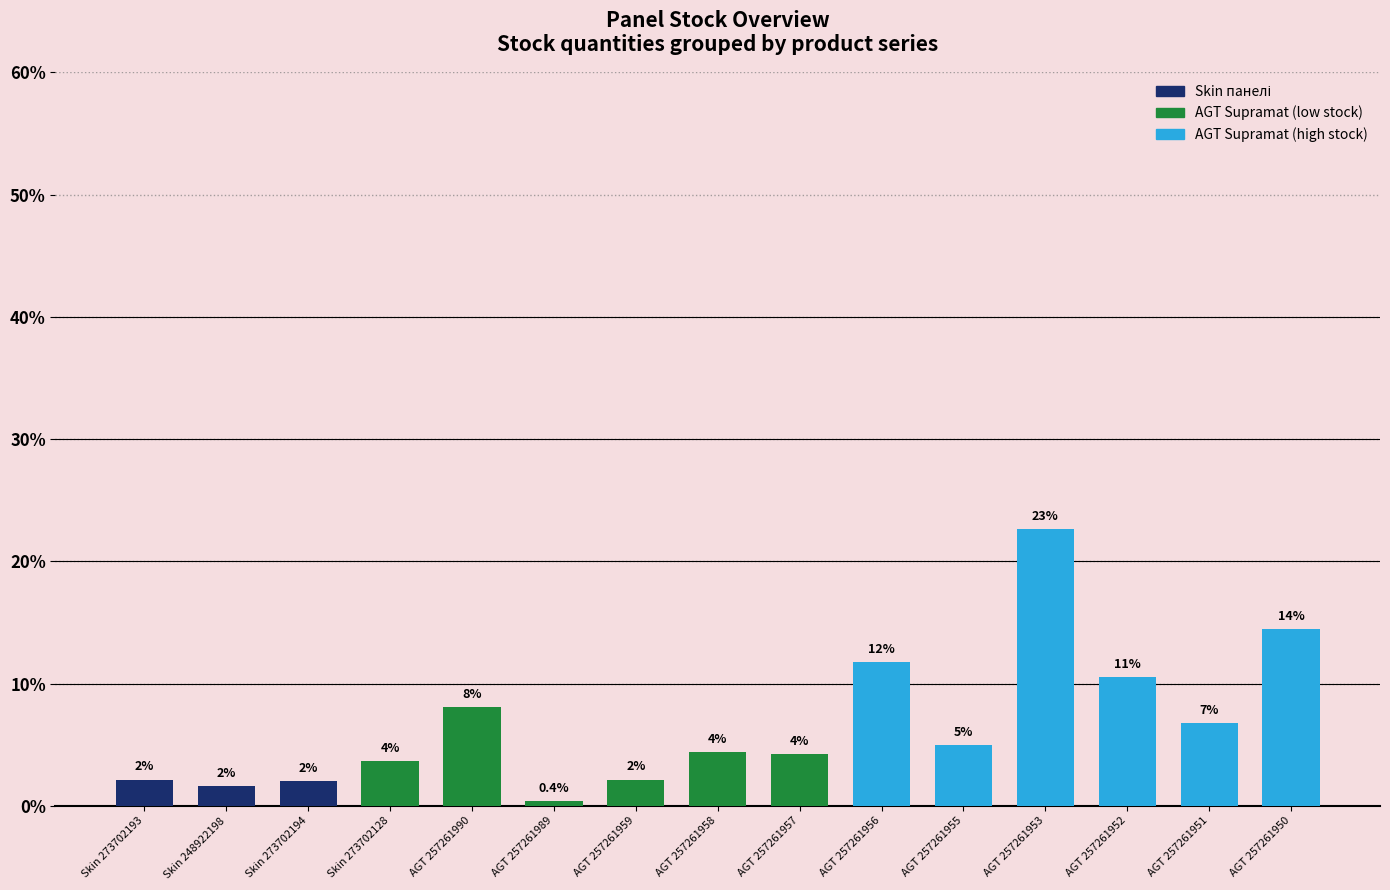

Are the bars horizontal?

No